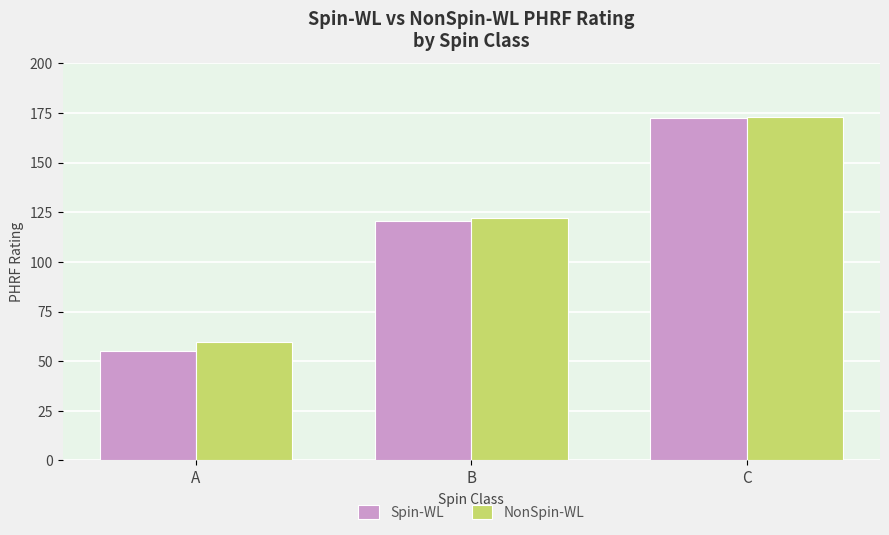

The NonSpin-WL series shows 237.7 at C. True or false?

False